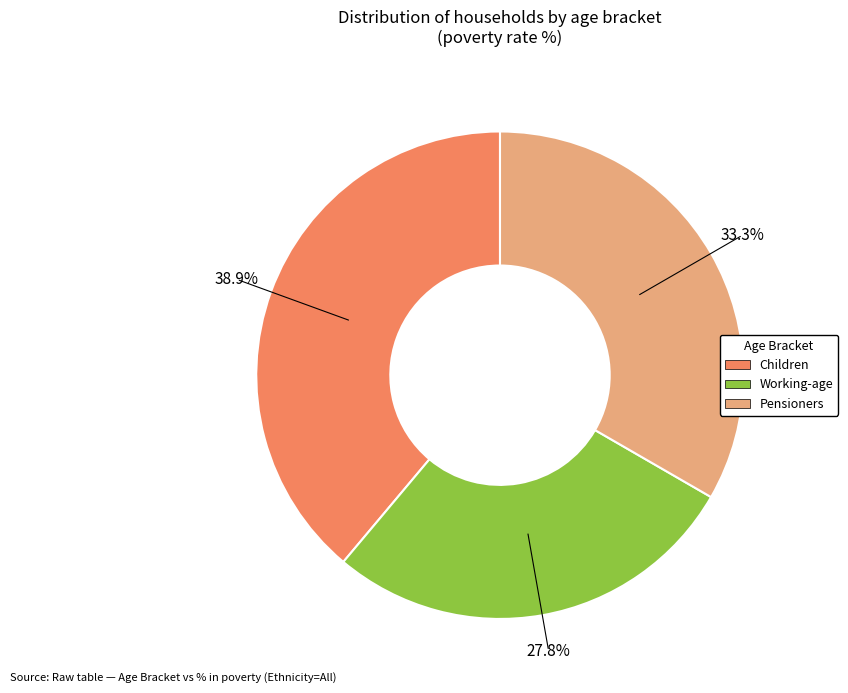

Does any single category account for the majority?

No